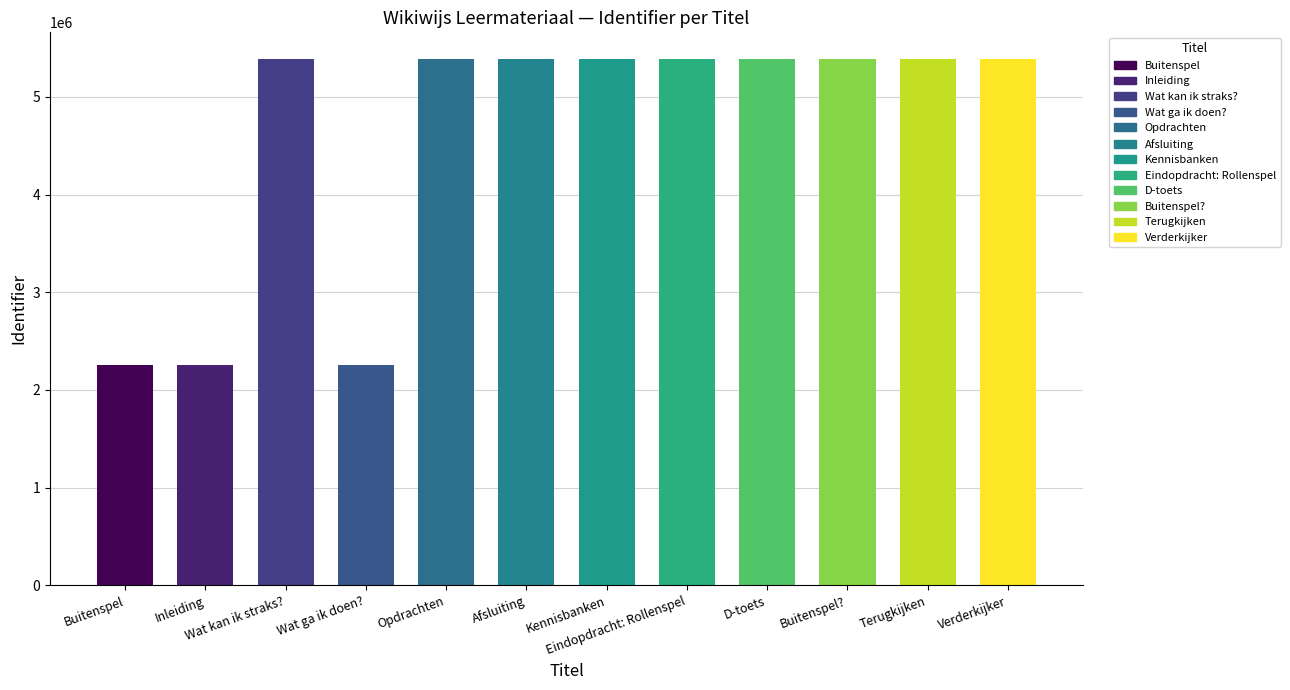

Are the bars horizontal?

No